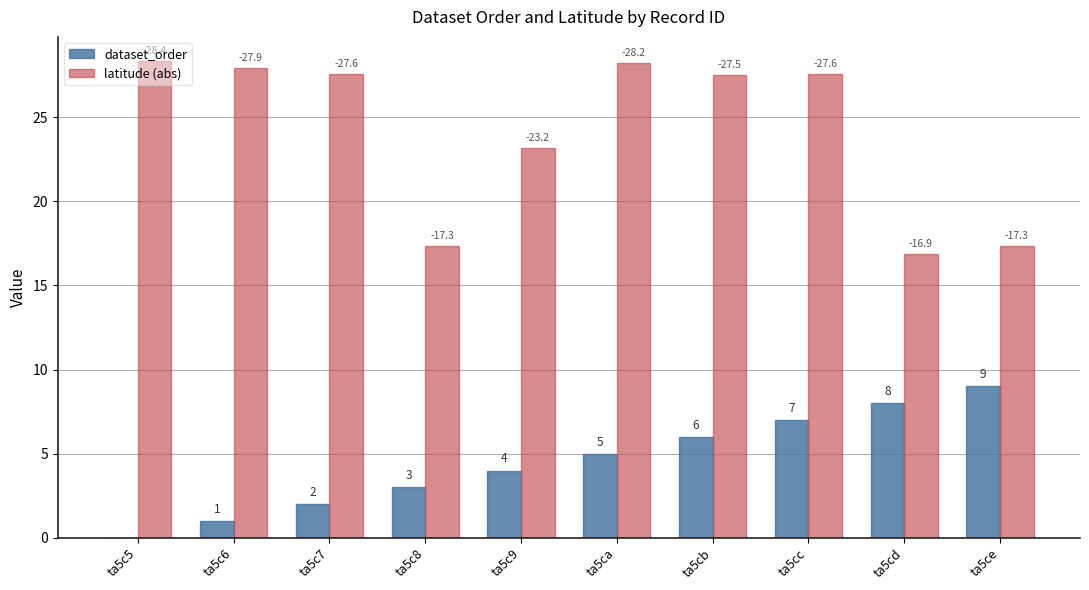

Rank the categories by latitude (abs) value from lowest to highest.

ta5cd, ta5c8, ta5ce, ta5c9, ta5cb, ta5c7, ta5cc, ta5c6, ta5ca, ta5c5